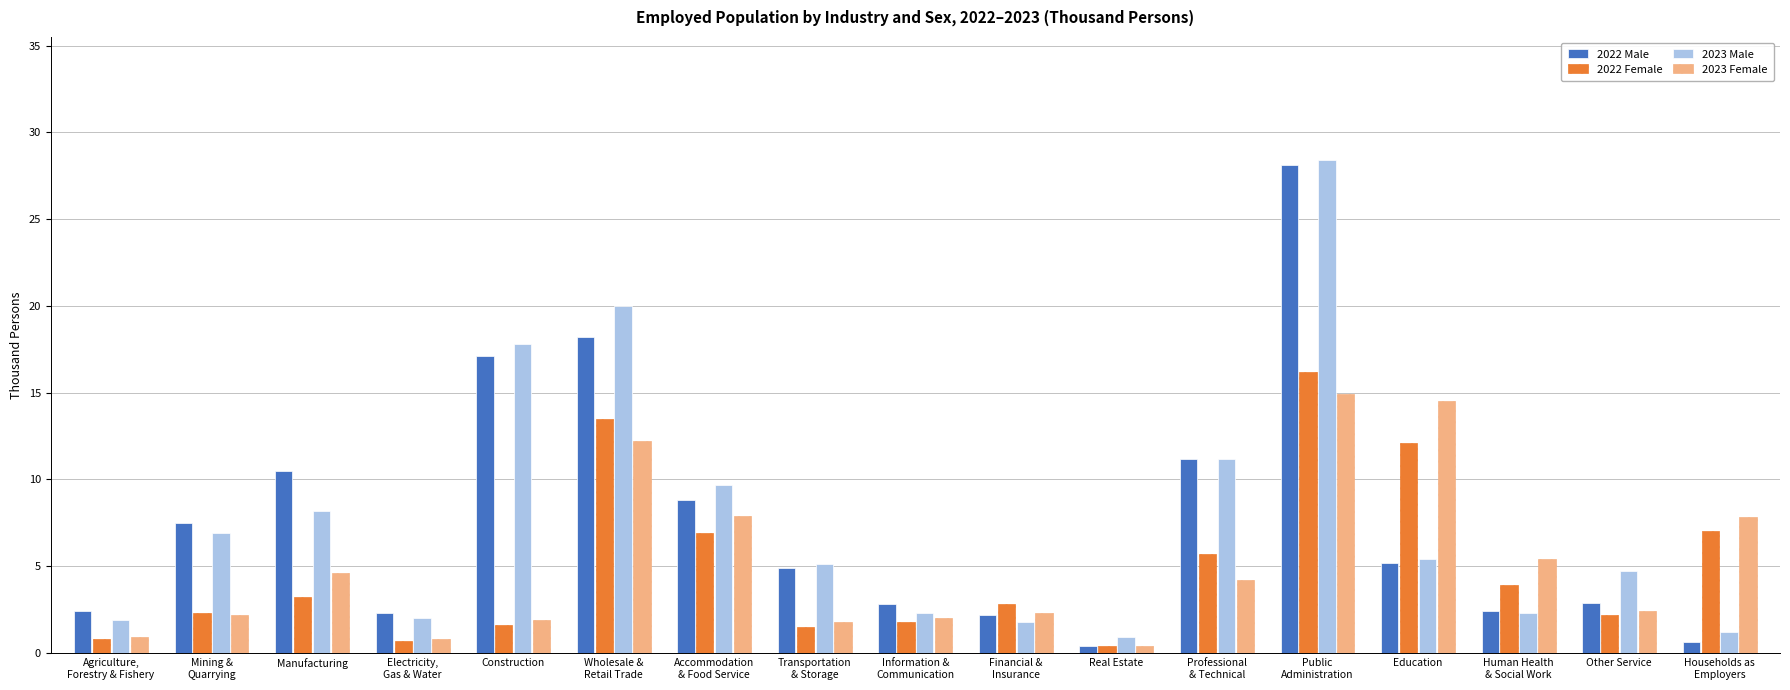

Which category has the highest value in the 2022 Female series?

Public
Administration